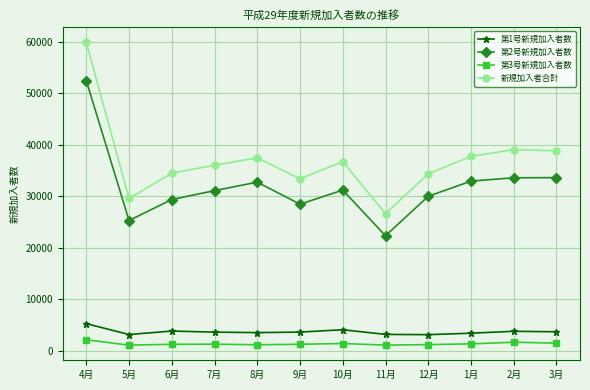

What are all the series names shown in the legend?

第1号新規加入者数, 第2号新規加入者数, 第3号新規加入者数, 新規加入者合計